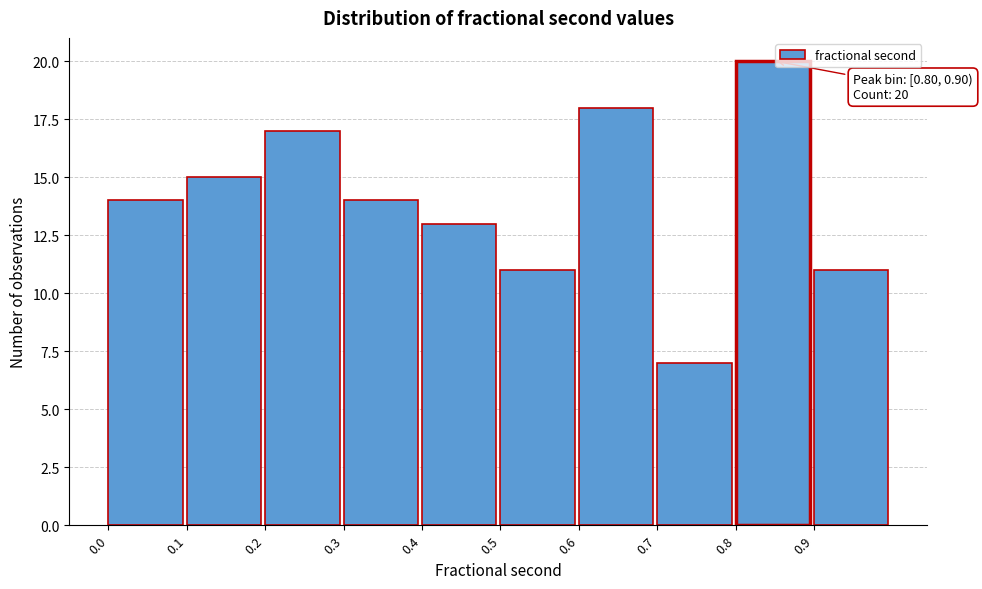

Which range on the x-axis has the tallest bar?

0.8 to 0.9